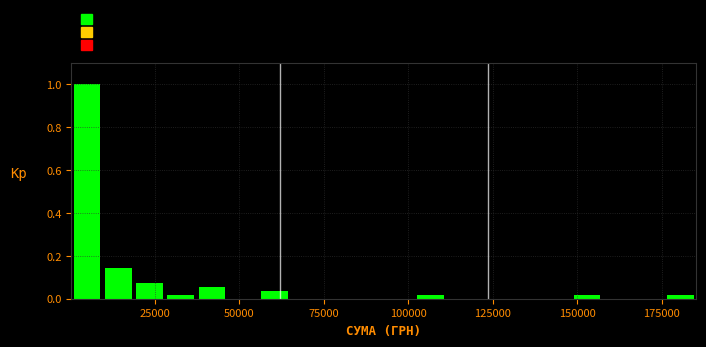

Around what value on the x-axis is the tallest bar? Give the approximate position of its centre, as read against the axis.

5000